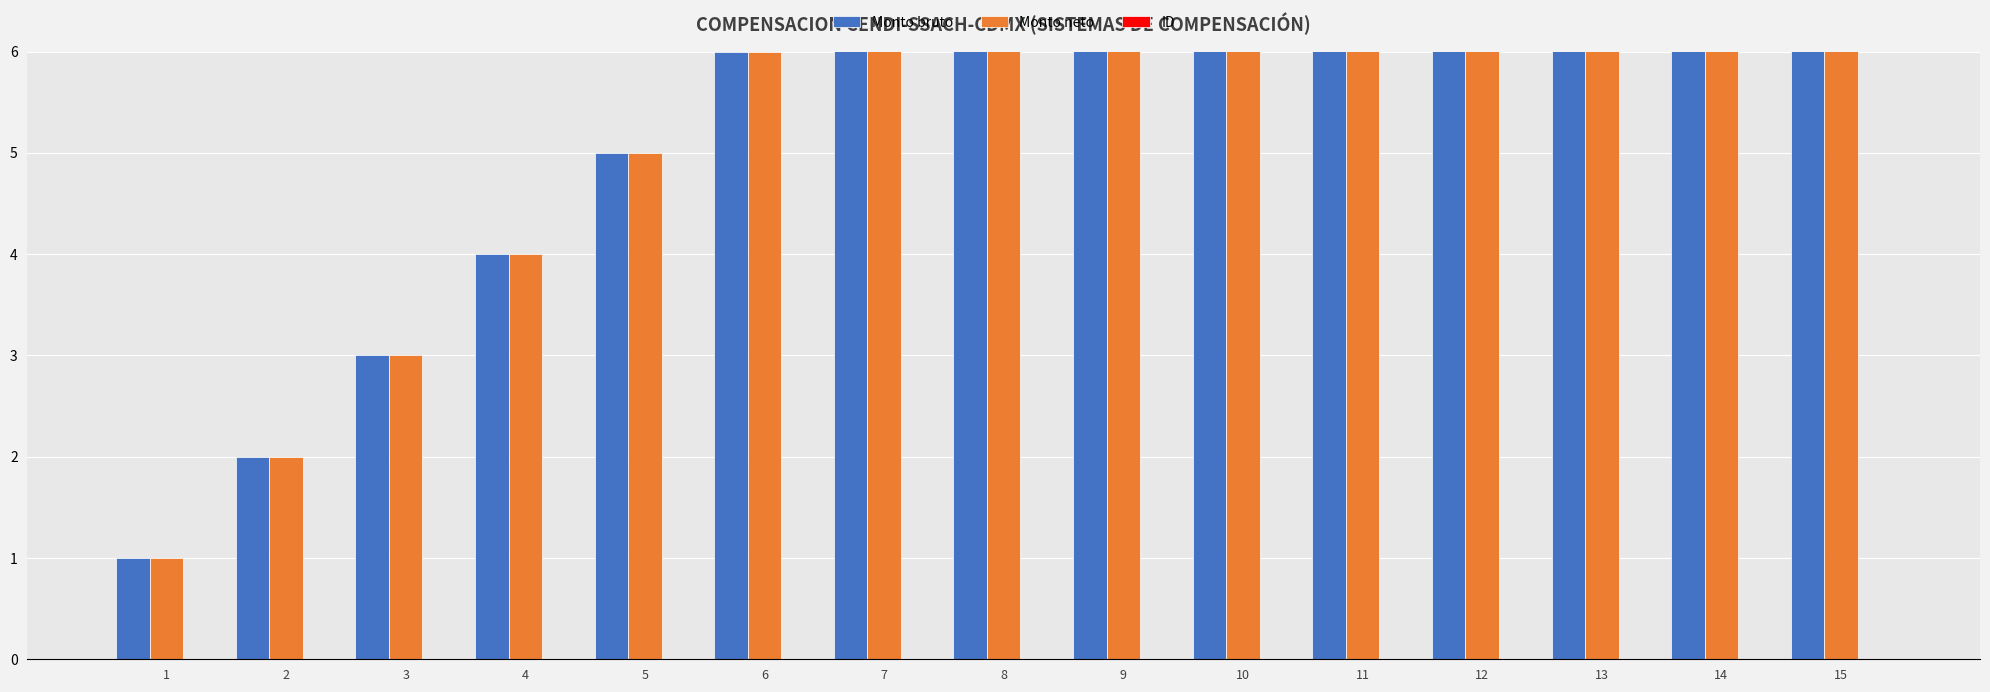

Is the value of Monto neto at 3 greater than the value of ID at 12?

Yes